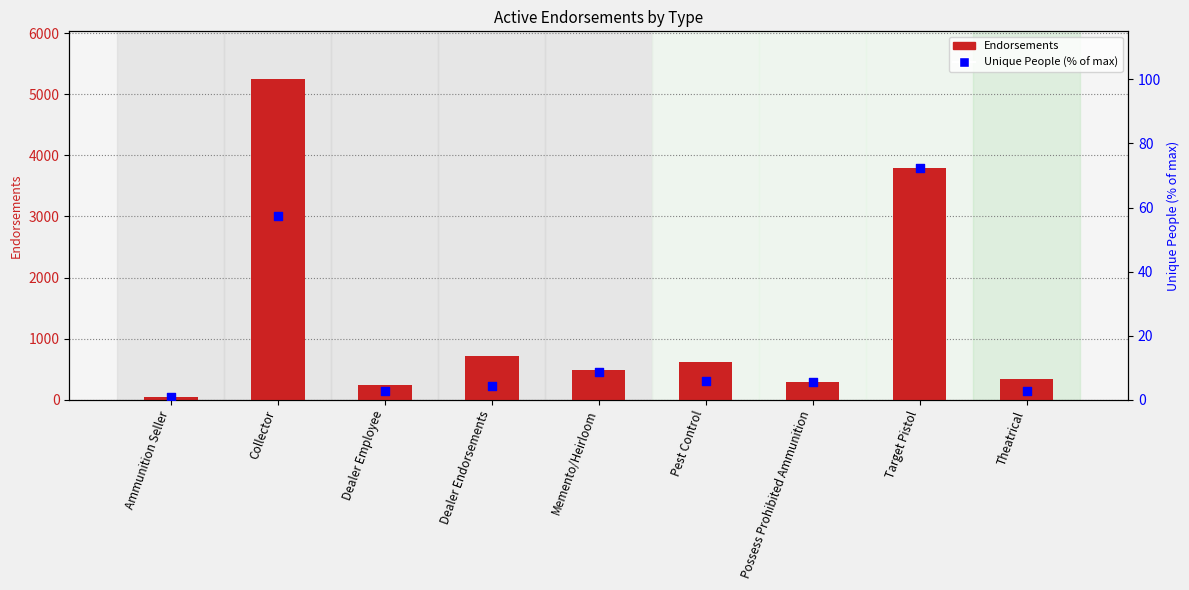

Is the value of Unique People (% of max endorsements) at Pest Control greater than the value of Endorsements at Theatrical?

No